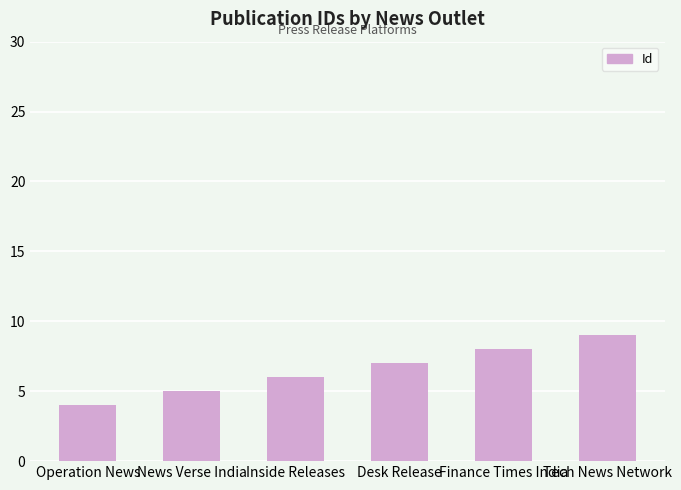

What position from the left is News Verse India?

2